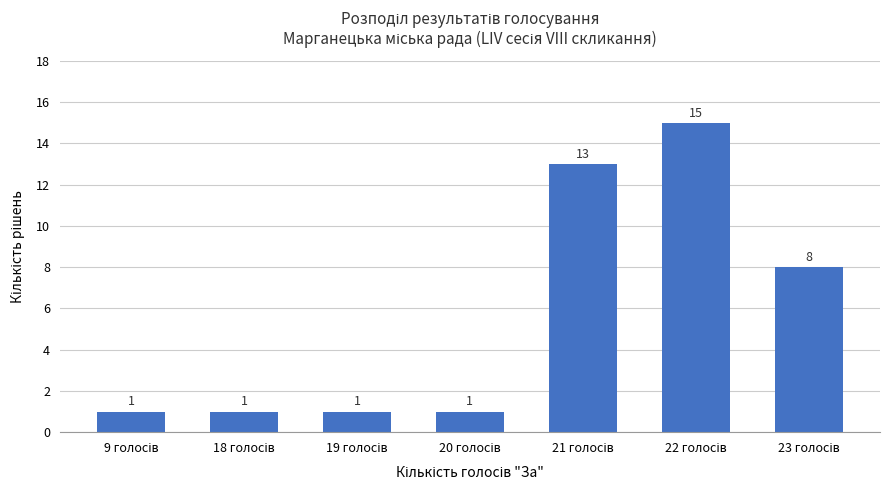

Count the number of data series in this chart.

1